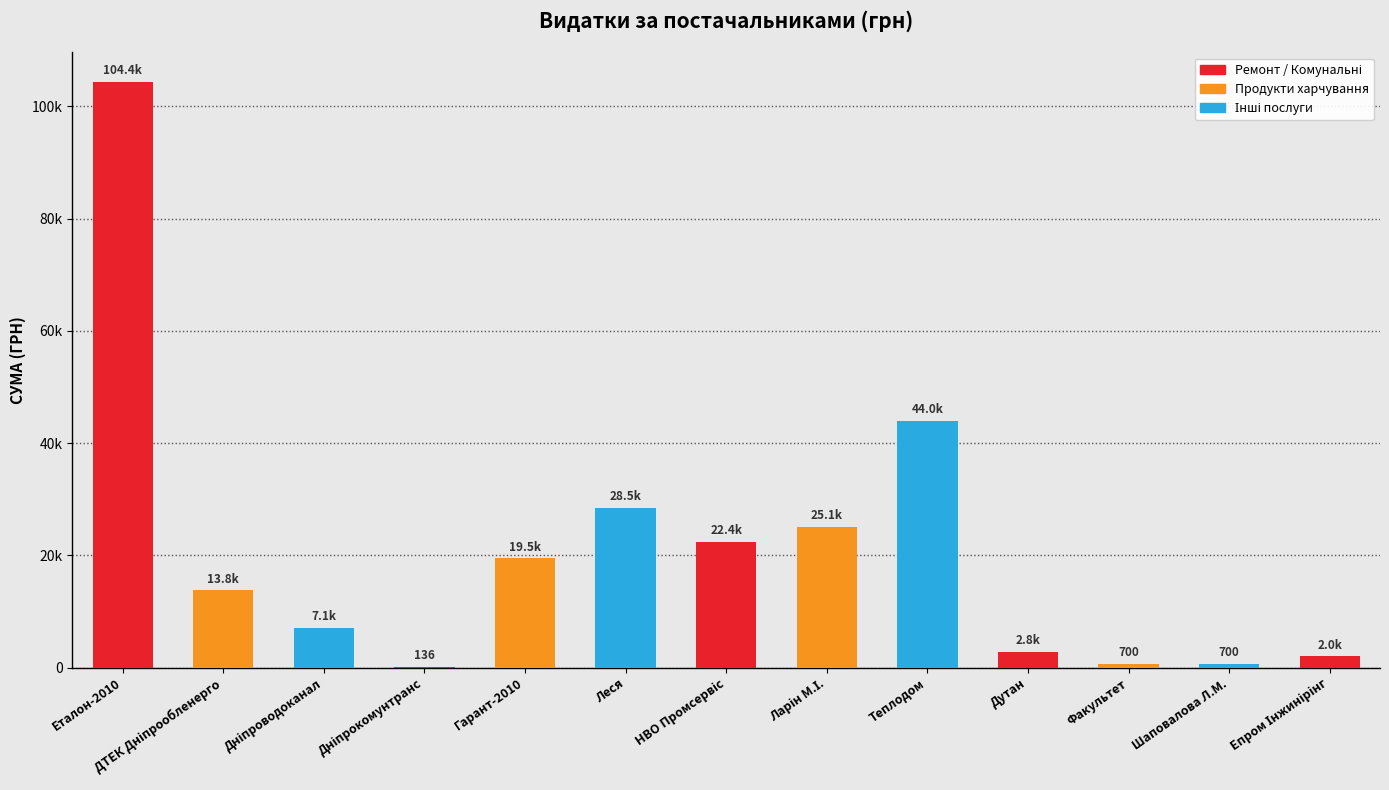

What is the average value?

20851.3